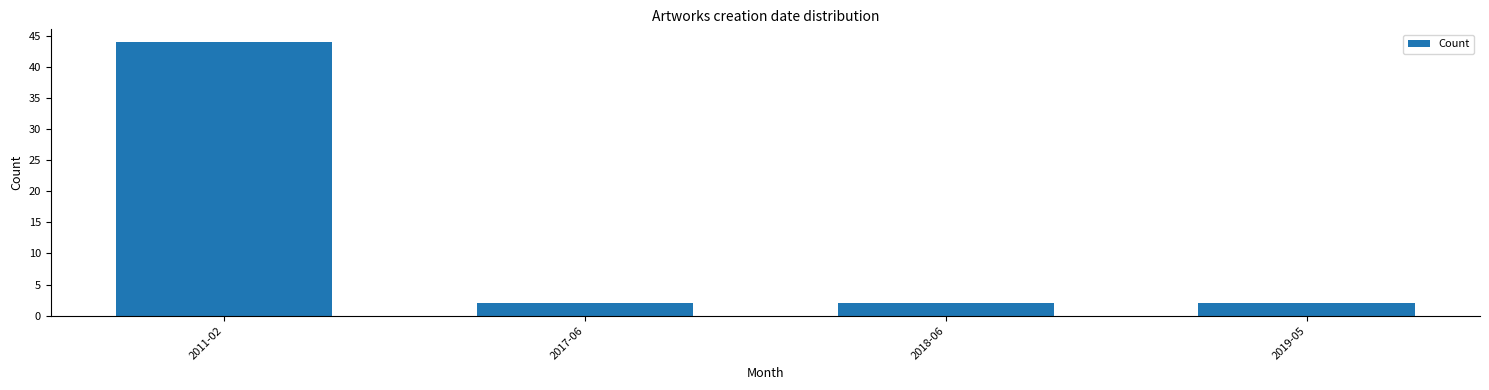

Which category has the highest value across all series?

2011-02